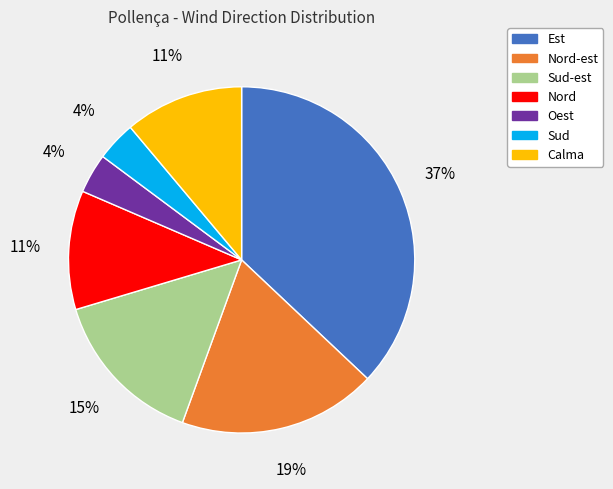

To the nearest percent, what is the difference between the largest and smallest slice percentages?

33%